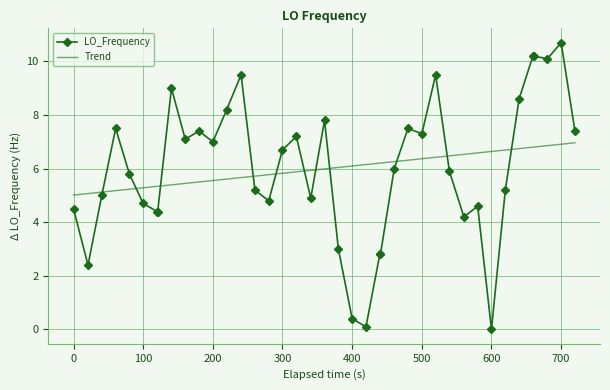

What is the minimum value for Trend?

5.0